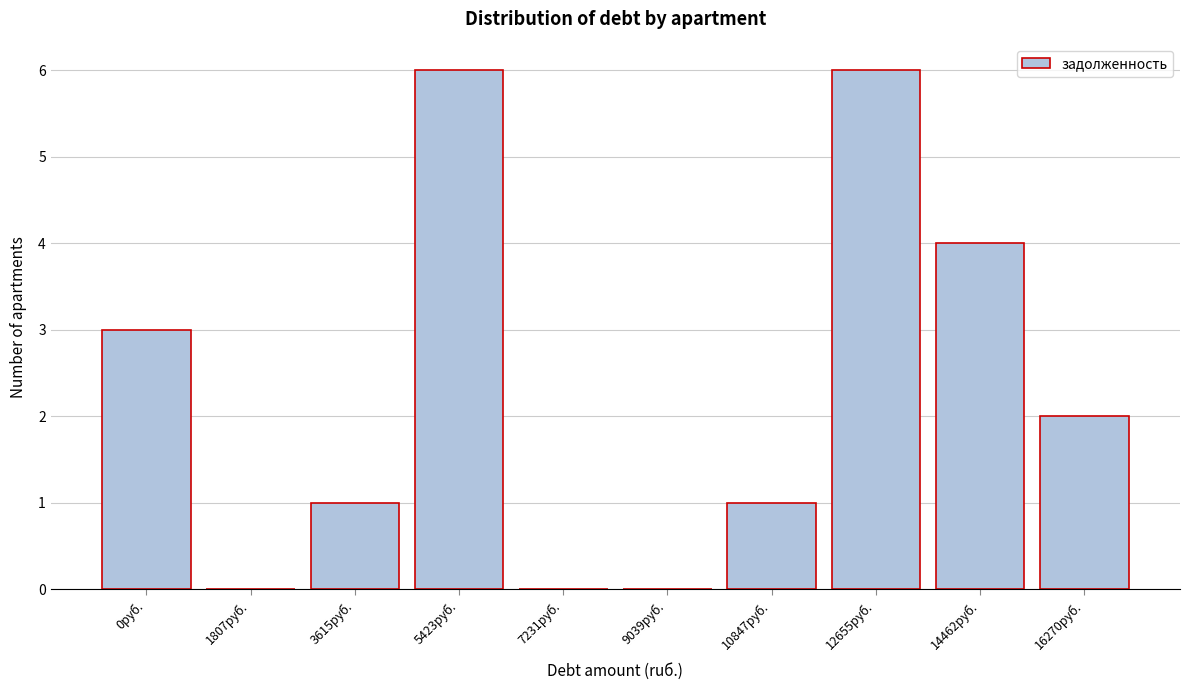

Reading left to right, transcribe all the data shown in this chart.

0руб.=3	1807руб.=0	3615руб.=1	5423руб.=6	7231руб.=0	9039руб.=0	10847руб.=1	12655руб.=6	14462руб.=4	16270руб.=2